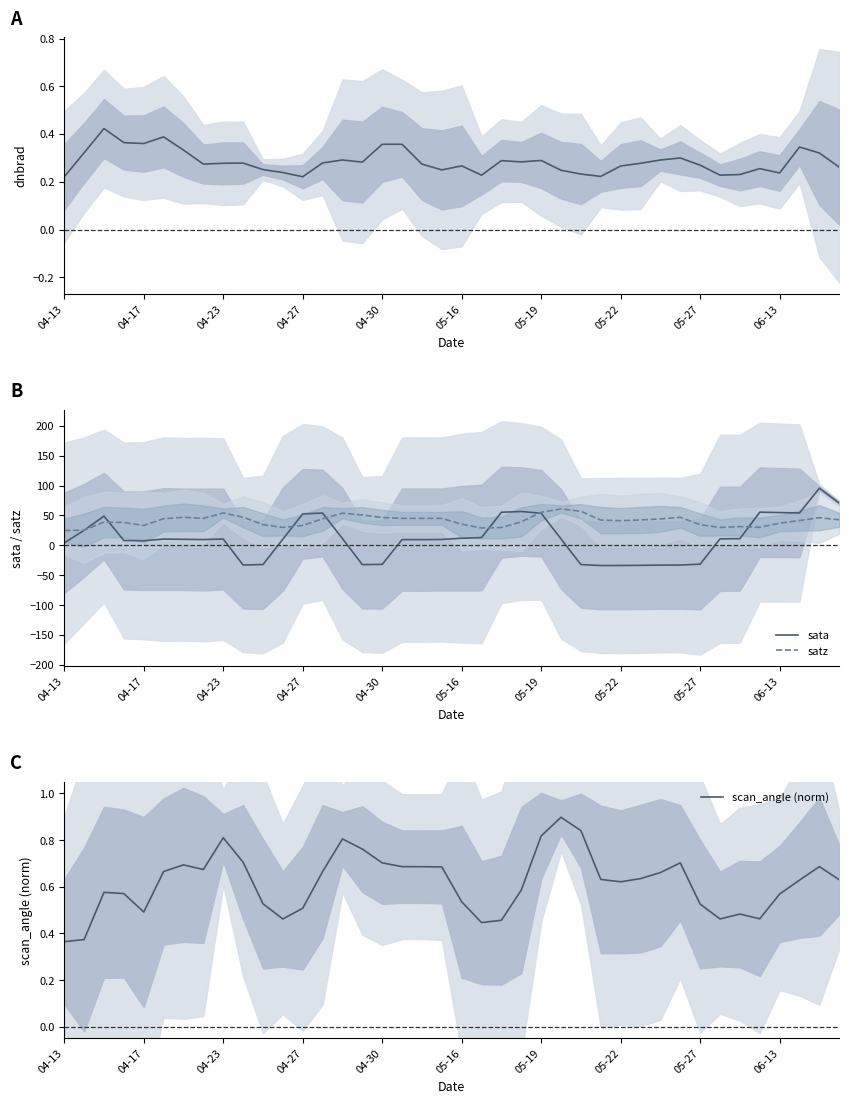

At which category does the chart reach its peak across all series?

38